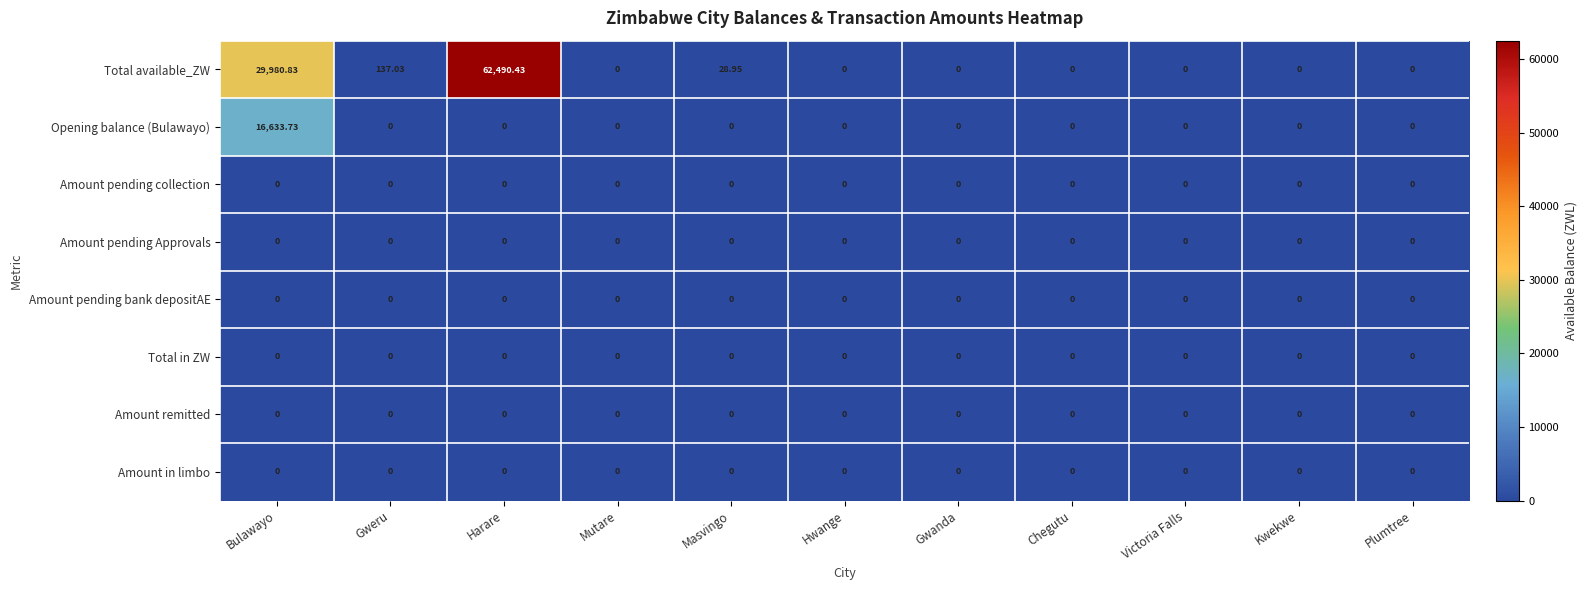

At which category is the sum across all series the highest?

Harare